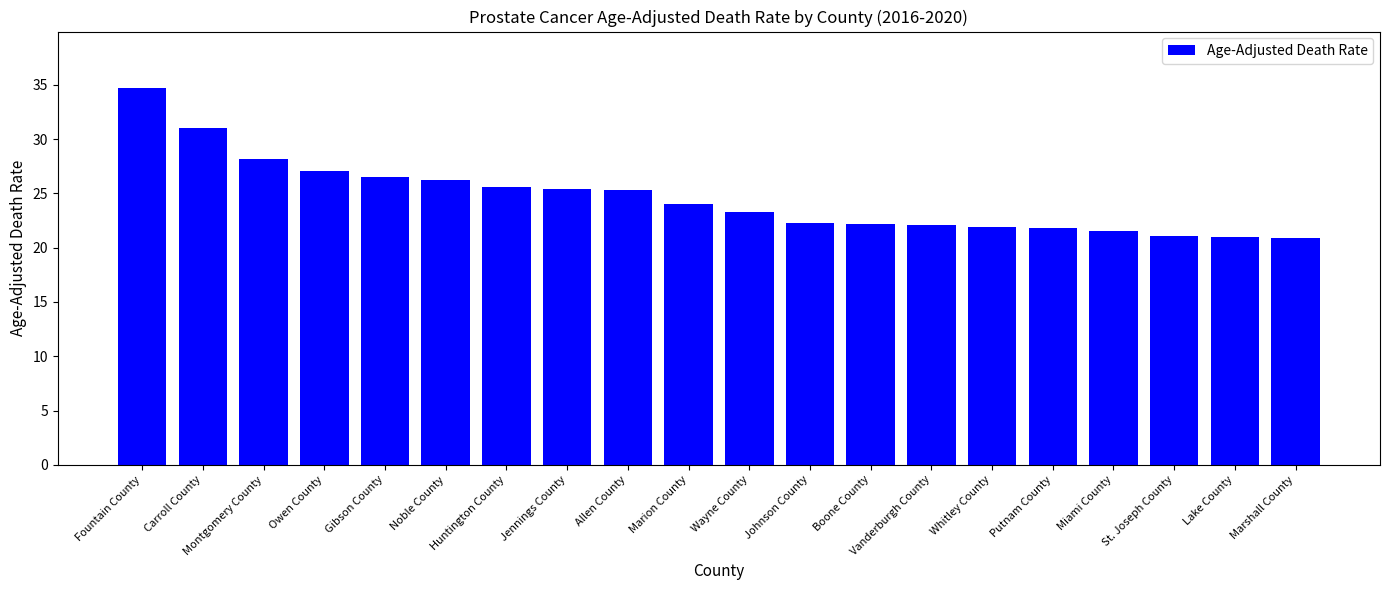

What is the change in value from Owen County to Miami County?

-5.6